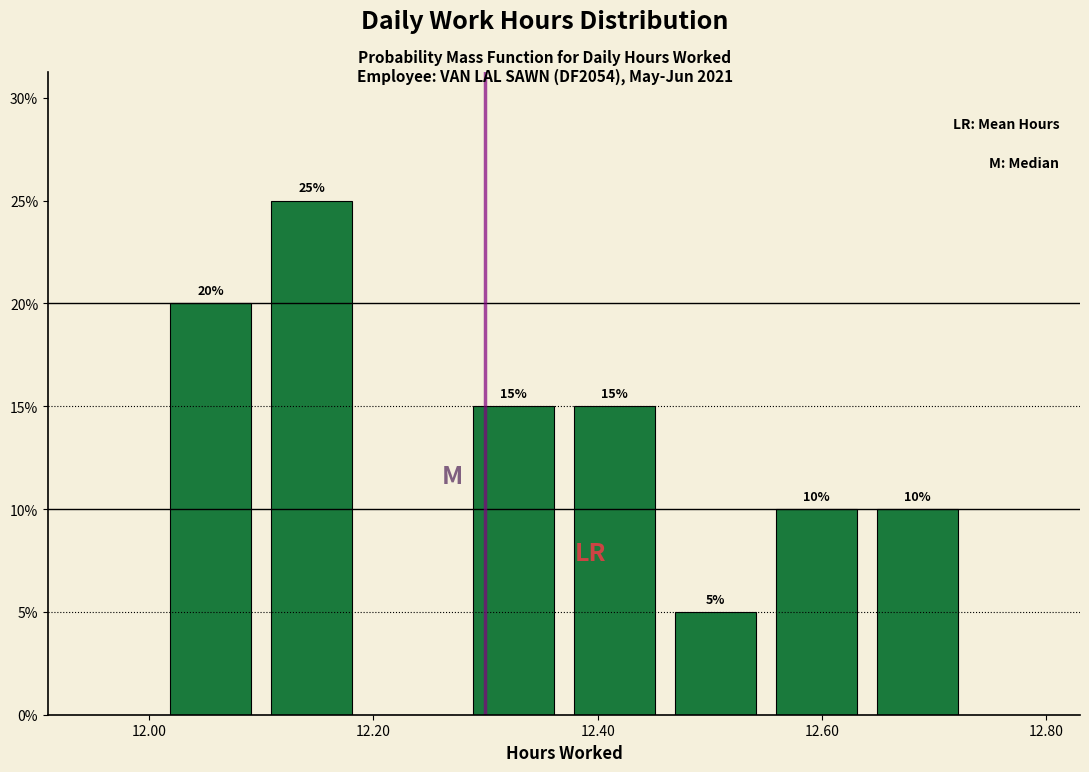

Over which range of the x-axis is the bar tallest?

12.10 to 12.19